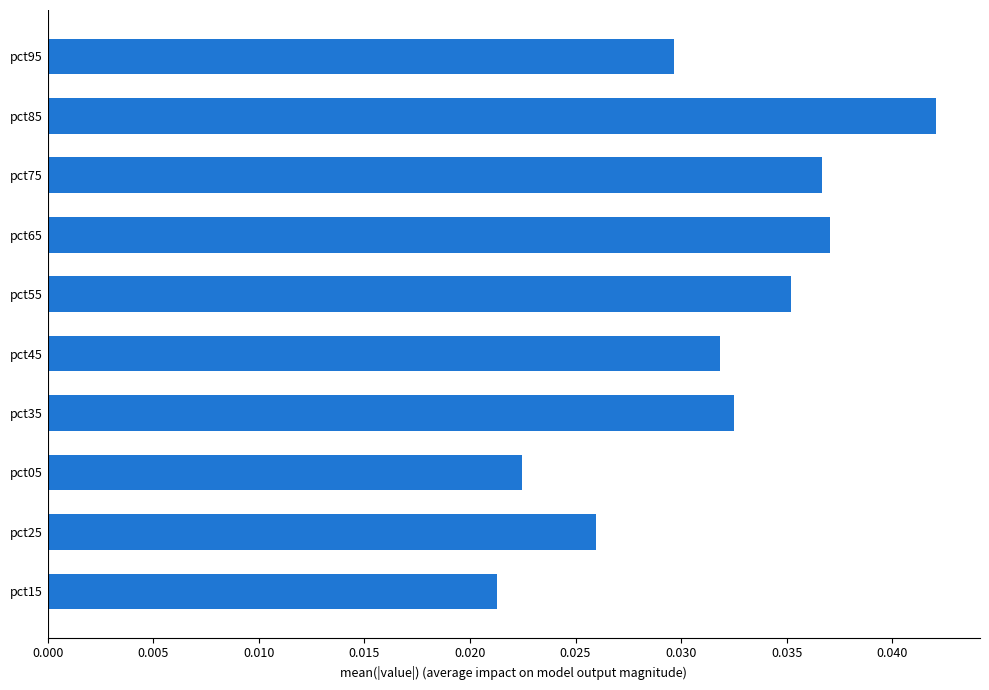

How many values are between 0 and 1?

10